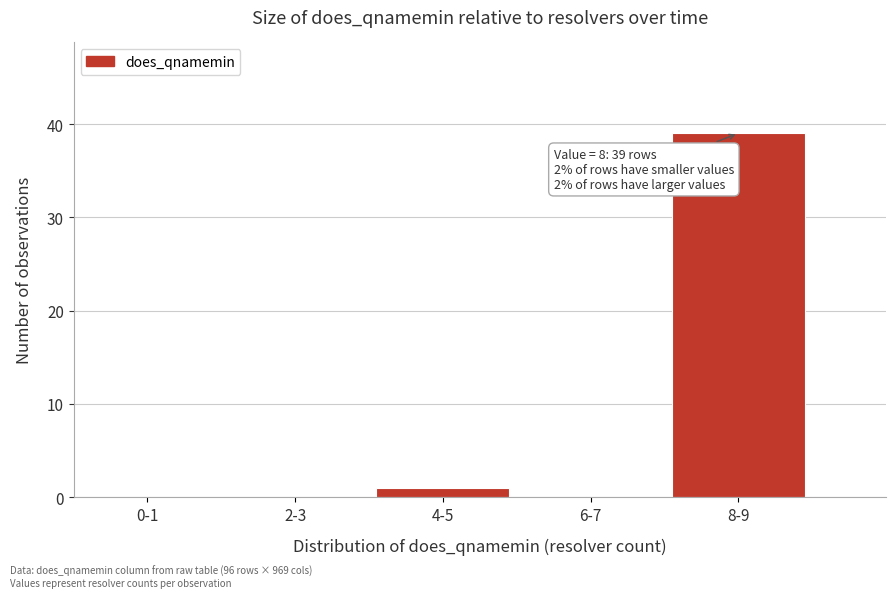

Reading left to right, transcribe all the data shown in this chart.

0-1=0	2-3=0	4-5=1	6-7=0	8-9=39